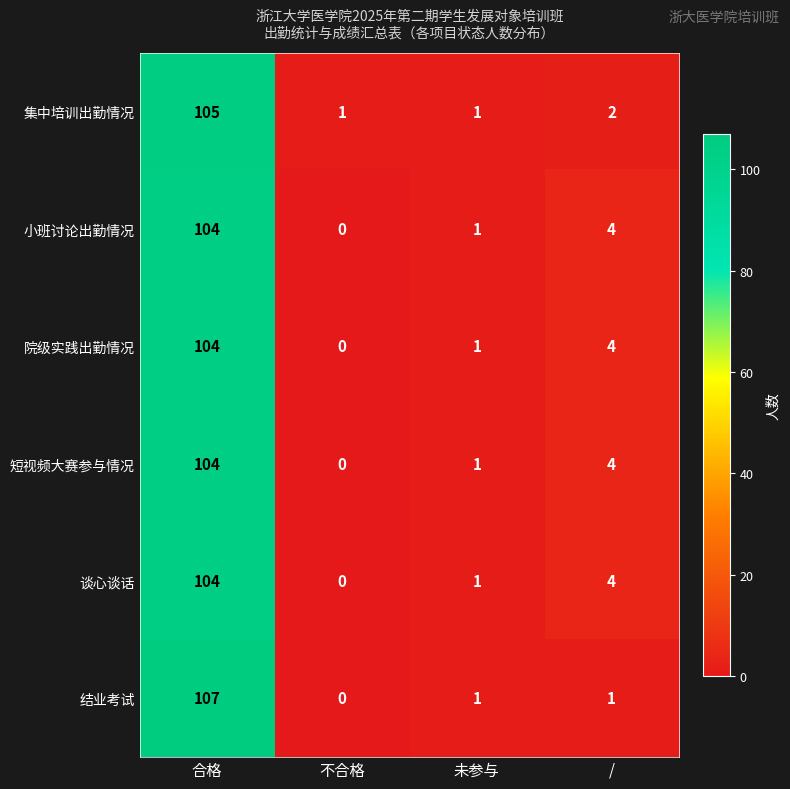

Reading left to right, extract all data points from this chart.

集中培训出勤情况: 合格=105	不合格=1	未参与=1	/=2
小班讨论出勤情况: 合格=104	不合格=0	未参与=1	/=4
院级实践出勤情况: 合格=104	不合格=0	未参与=1	/=4
短视频大赛参与情况: 合格=104	不合格=0	未参与=1	/=4
谈心谈话: 合格=104	不合格=0	未参与=1	/=4
结业考试: 合格=107	不合格=0	未参与=1	/=1